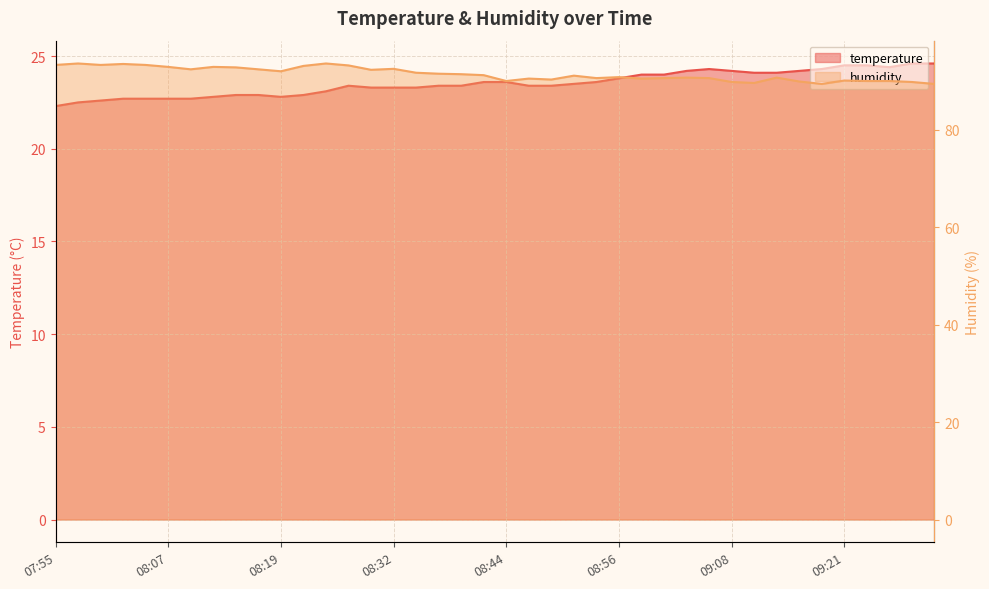

True or false: temperature has a value of 23.8 at 08:56.

True